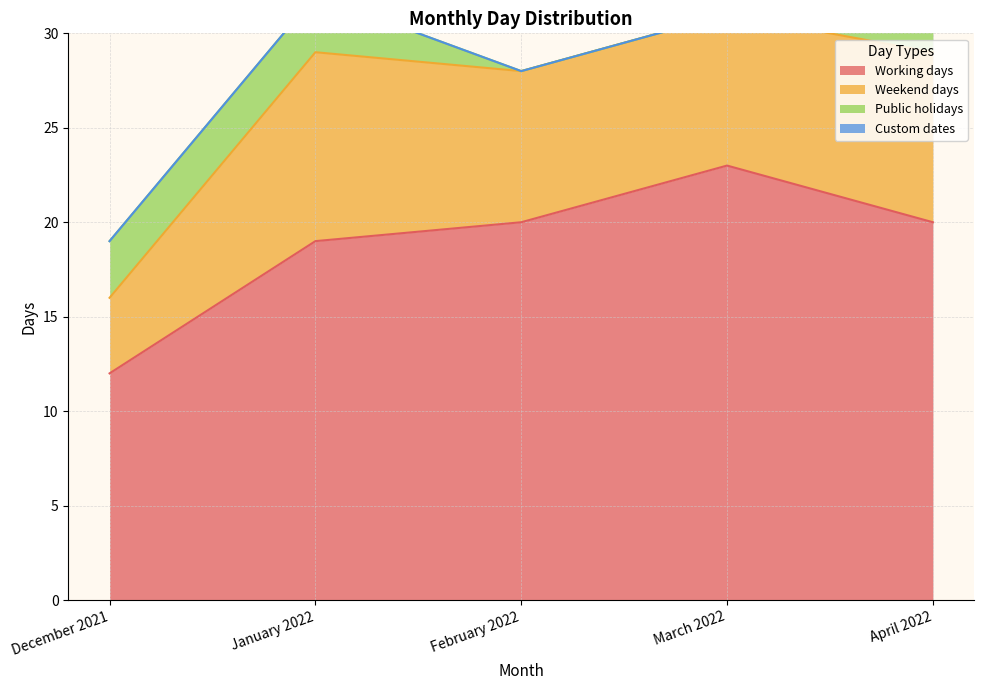

Which has a higher value, December 2021 or January 2022?

January 2022